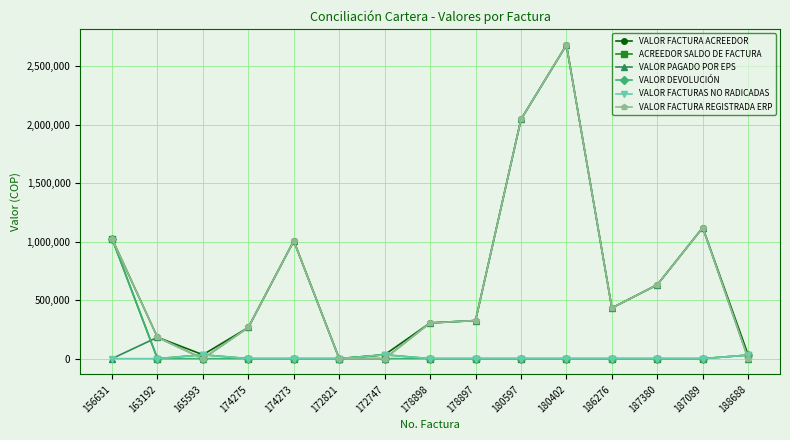

Where is the first local minimum for VALOR FACTURA ACREEDOR?

165593